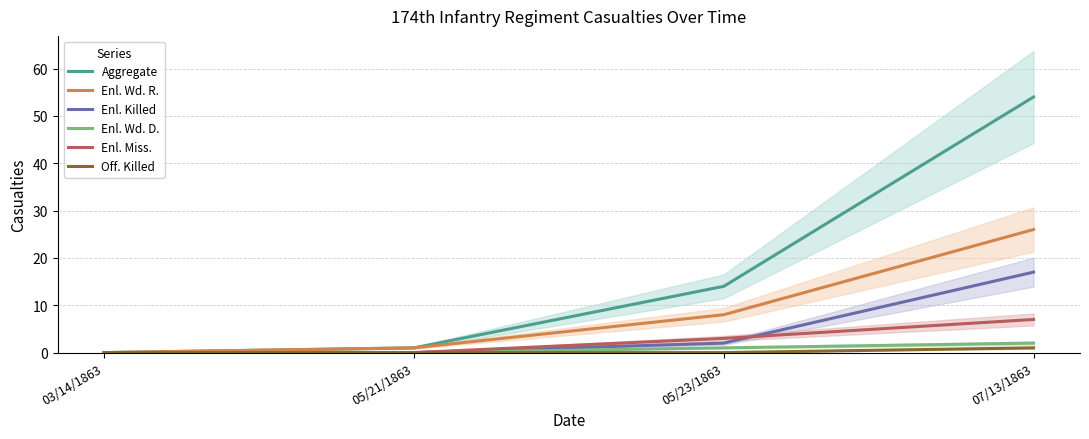

How many series are shown in this chart?

6